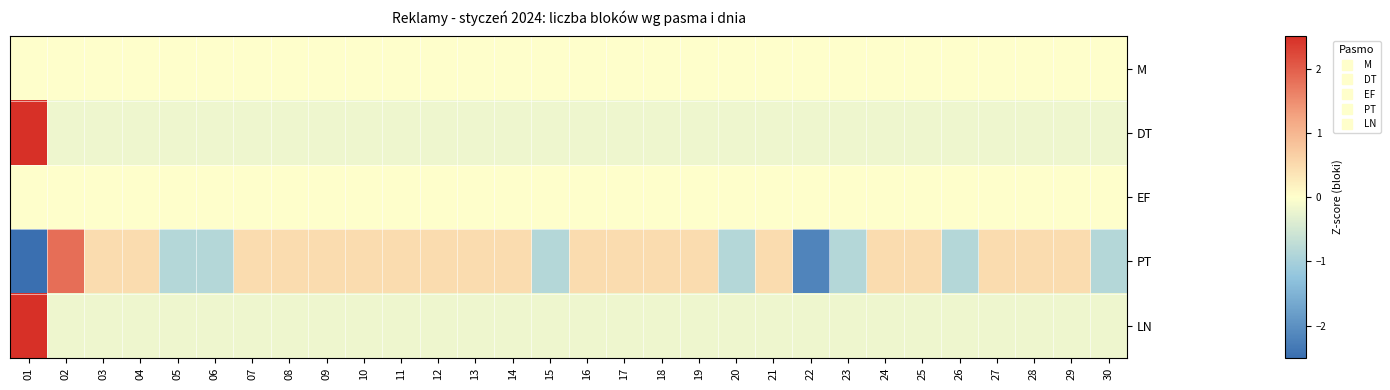

At 08, list the series in order from smallest to largest.

DT, LN, M, EF, PT